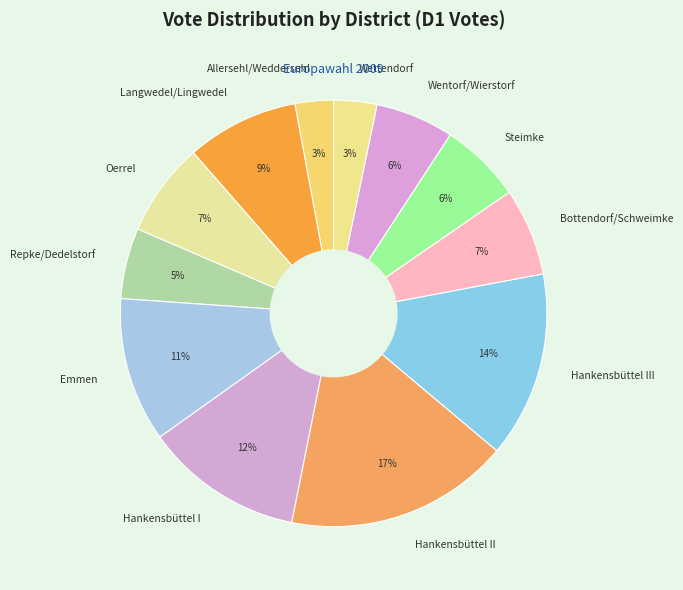

Do Repke/Dedelstorf and Hankensbüttel II together represent more than half of the pie?

No